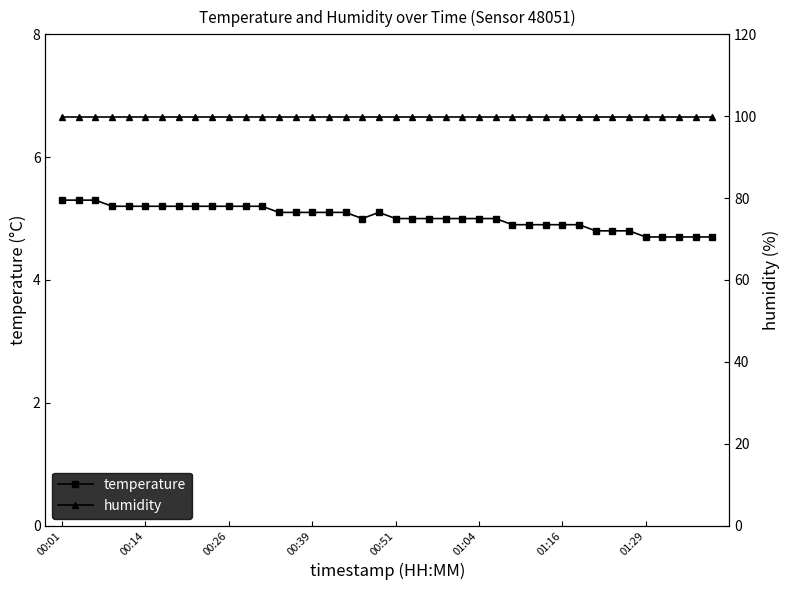

Which series has the largest total across all categories?

humidity